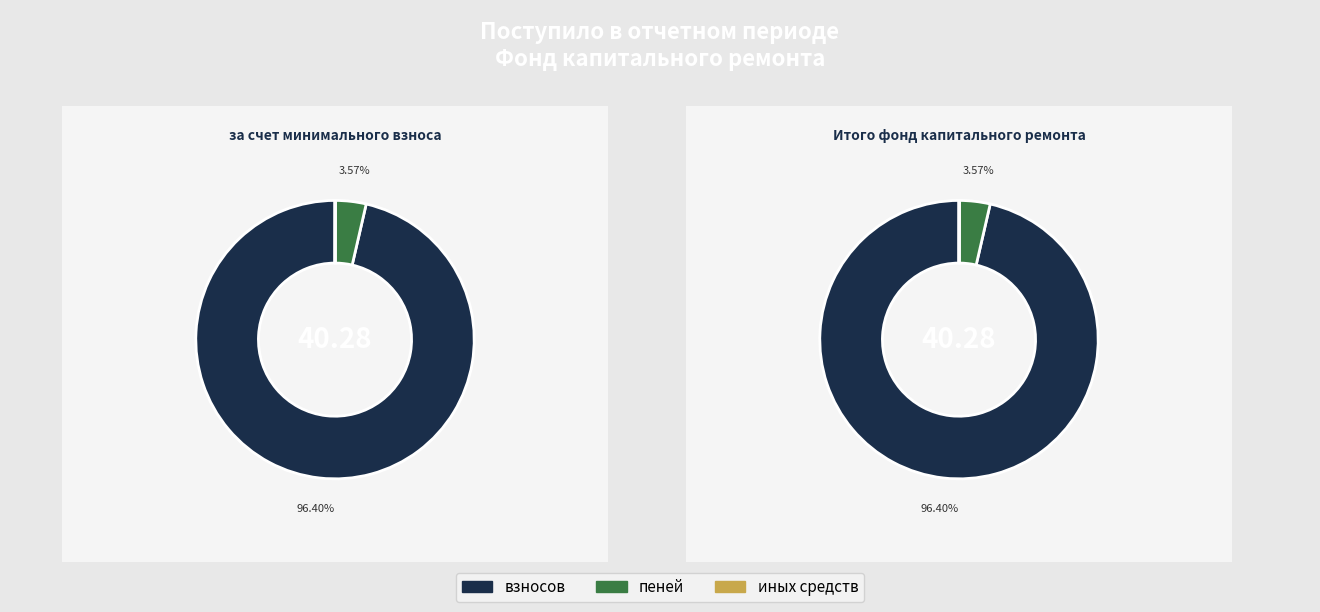

What percentage is the взносов slice, to the nearest percent?

96%